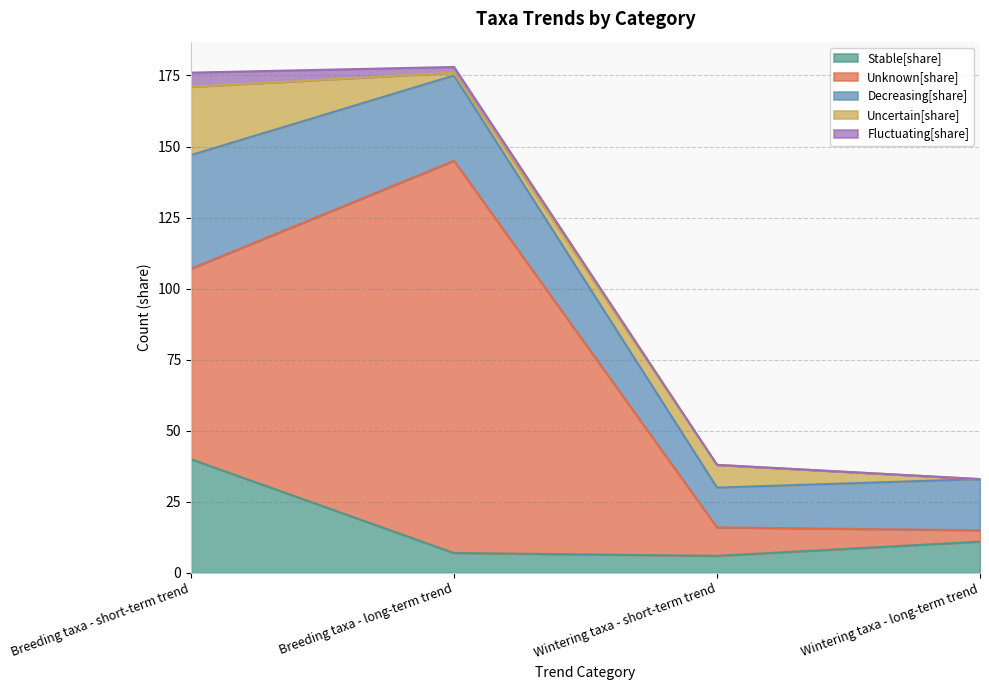

What is the difference between the highest and lowest values at Breeding taxa - short-term trend?

62